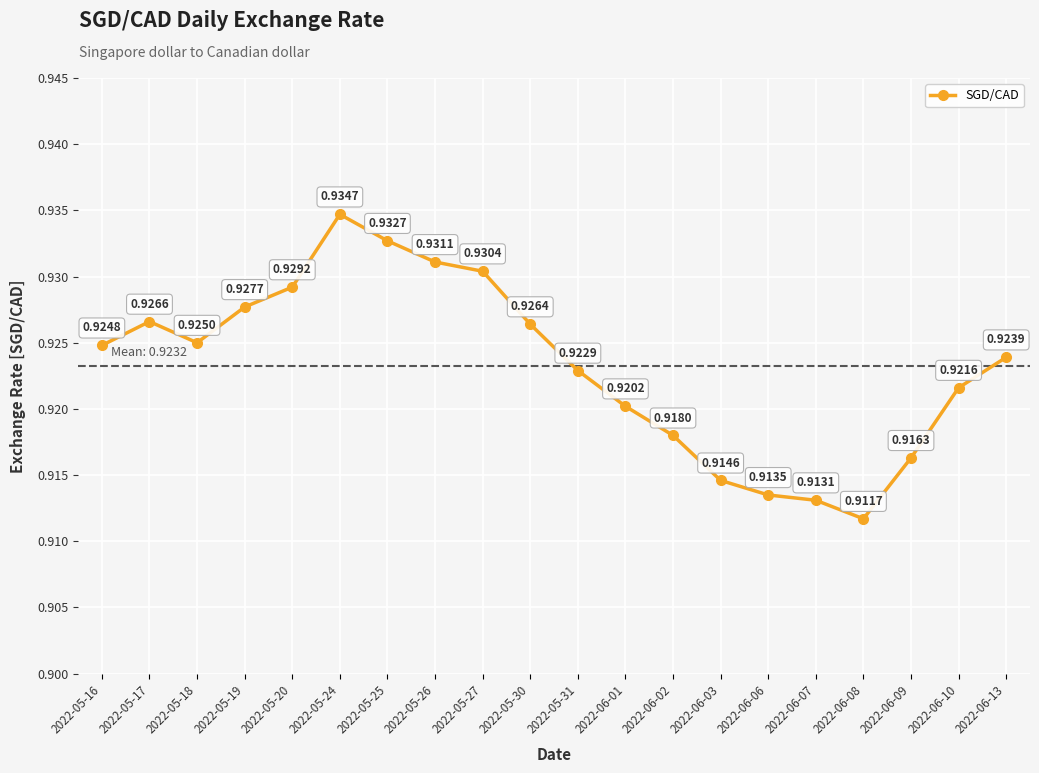

Between 2022-05-26 and 2022-06-09, which is larger?

2022-05-26